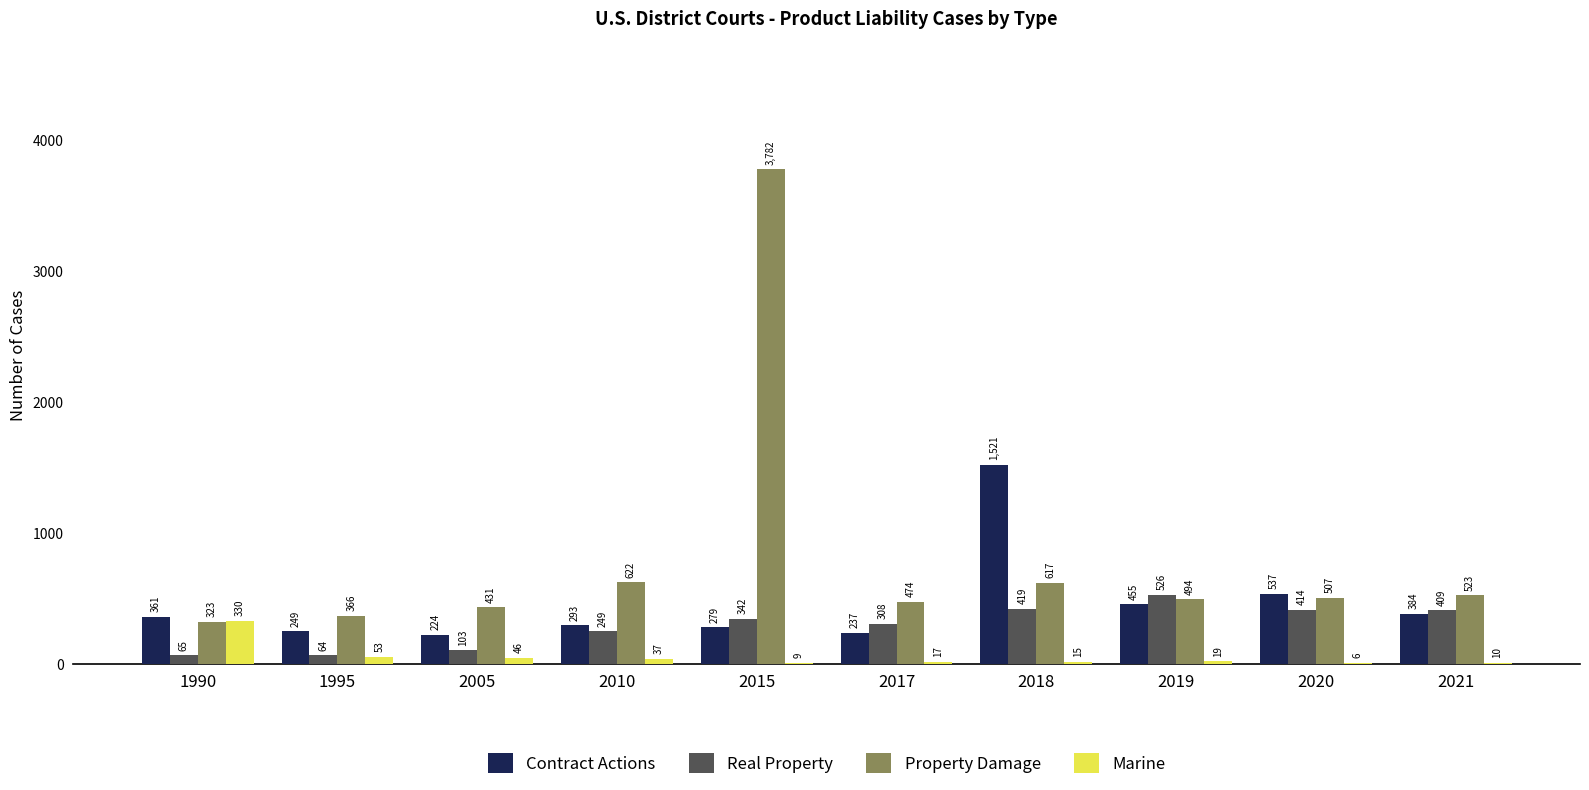

True or false: Real Property has a value of 419 at 2018.

True